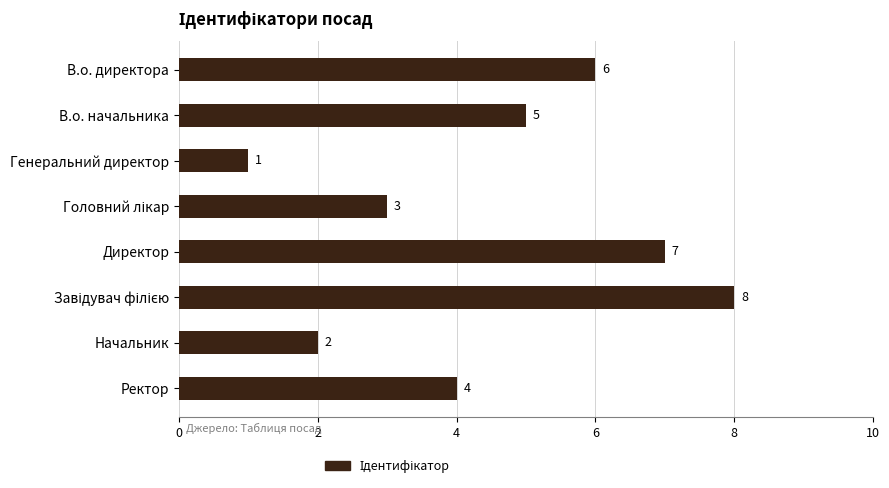

Which has a higher value, Ректор or Директор?

Директор